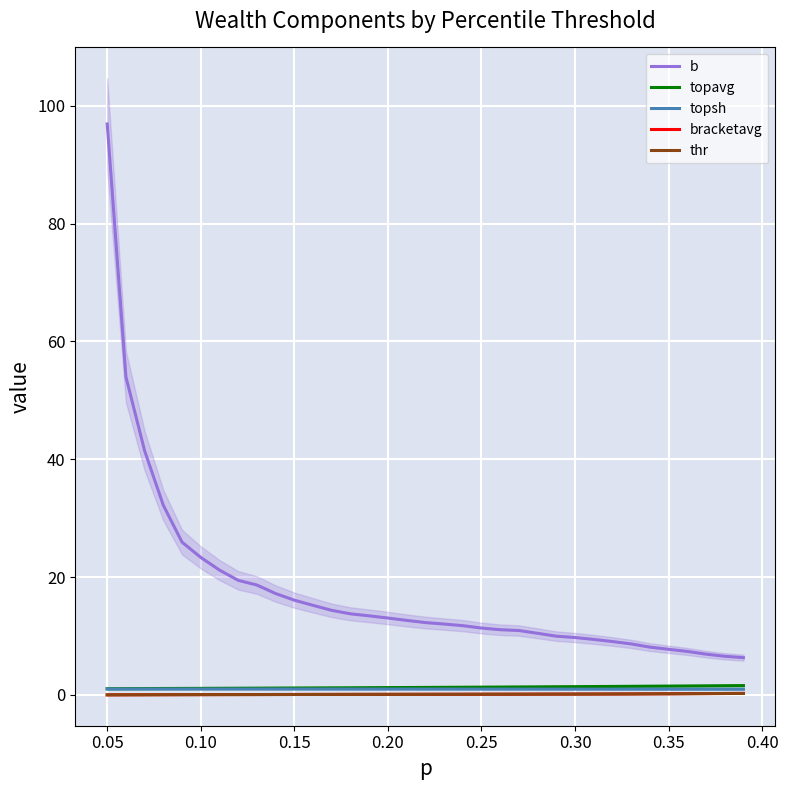

Which series has the largest total across all categories?

b